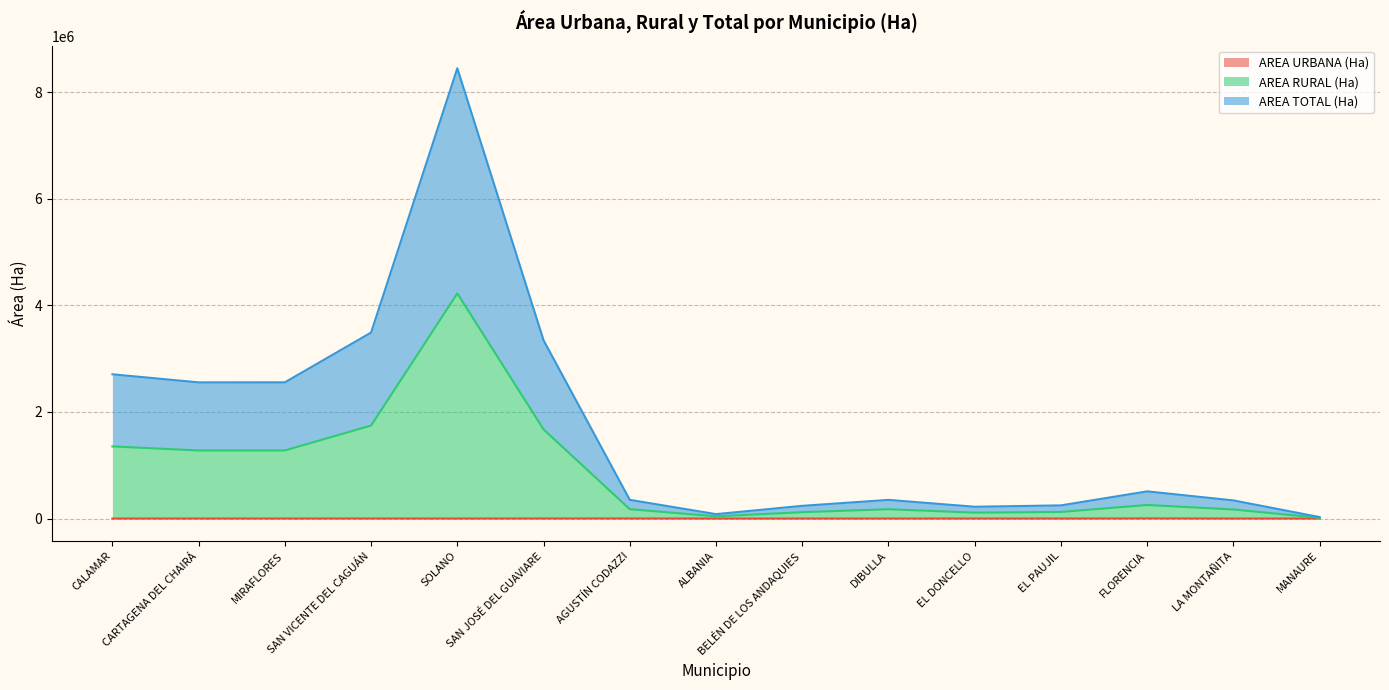

How many categories are shown in the chart?

15